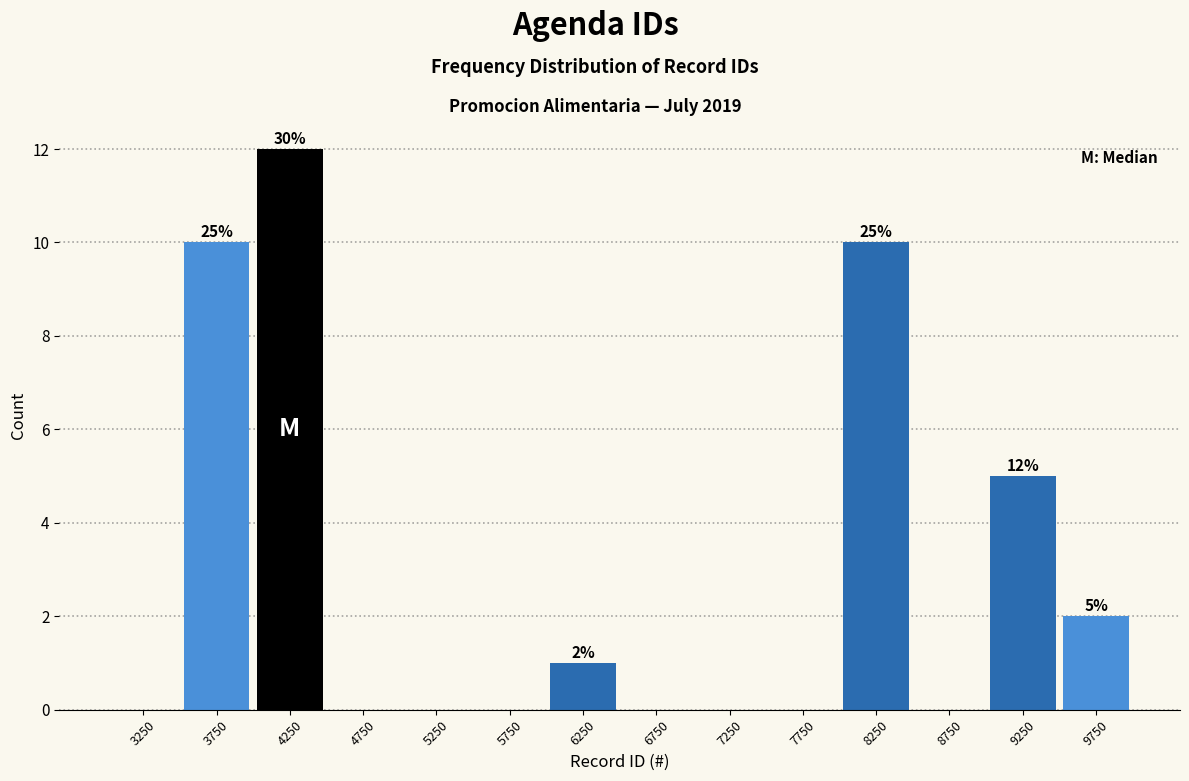

Which range on the x-axis has the tallest bar?

4000 to 4500